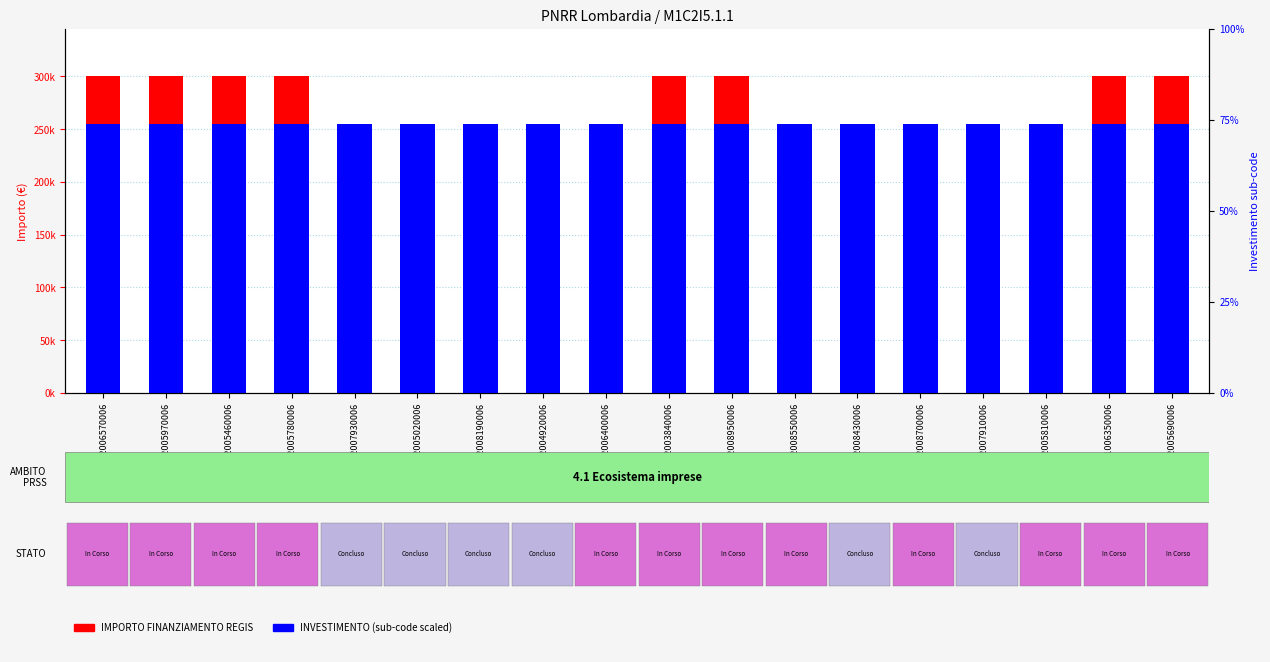

True or false: IMPORTO FINANZIAMENTO REGIS has a value of 34746 at E49J22006400006.

False